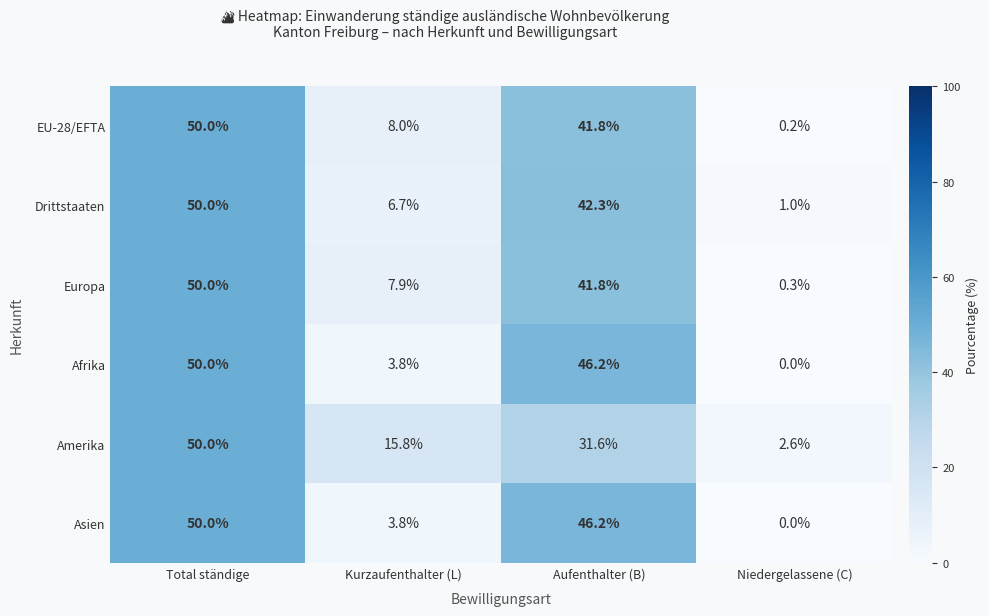

Rank the categories by Europa value from lowest to highest.

Niedergelassene (C), Kurzaufenthalter (L), Aufenthalter (B), Total ständige